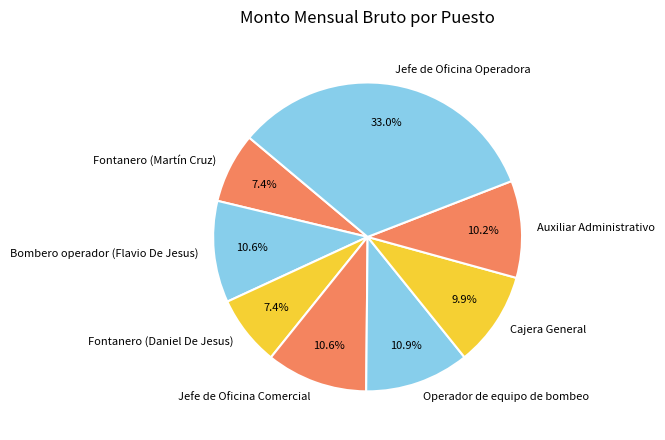

To the nearest percent, what is the average slice percentage?

12%